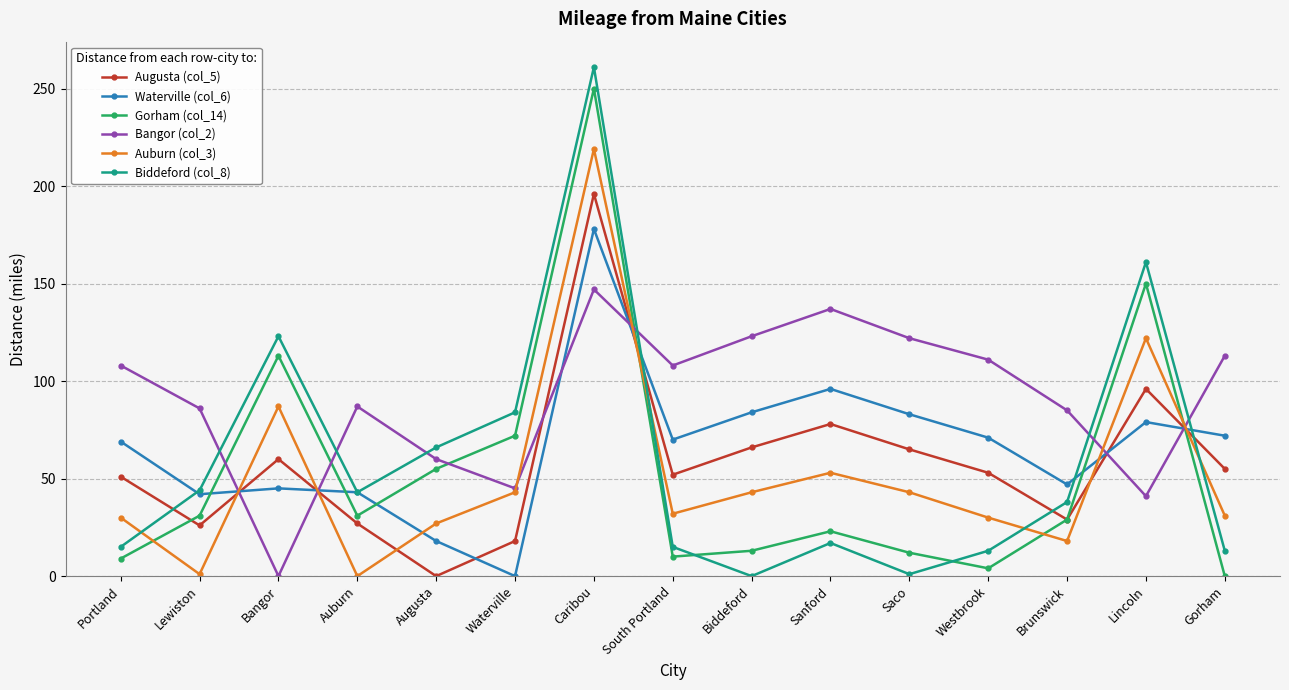

What is the total value across all series at Brunswick?

246